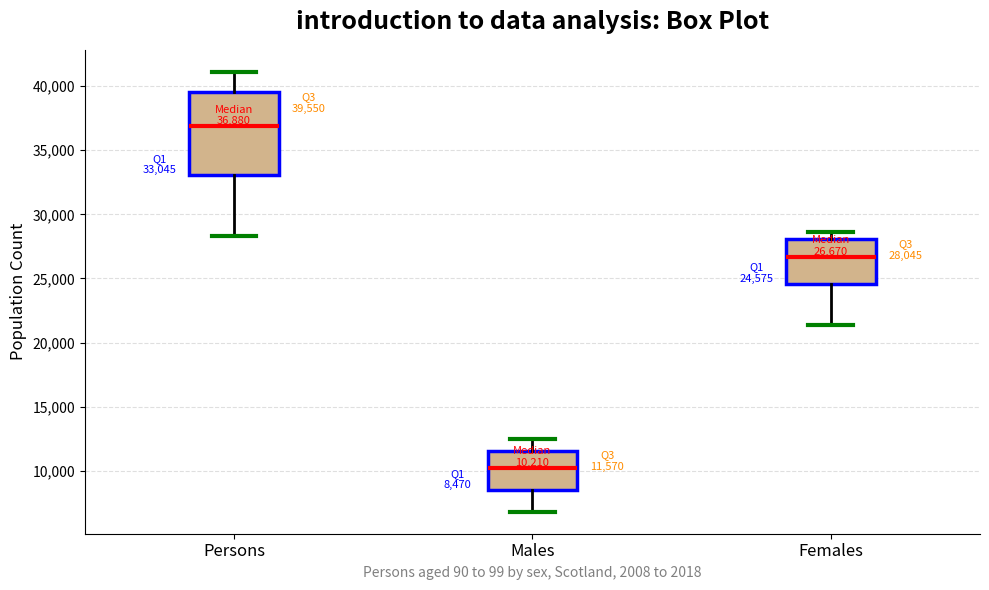

Comparing the boxes themselves (not the whiskers), which one is the tallest?

Persons